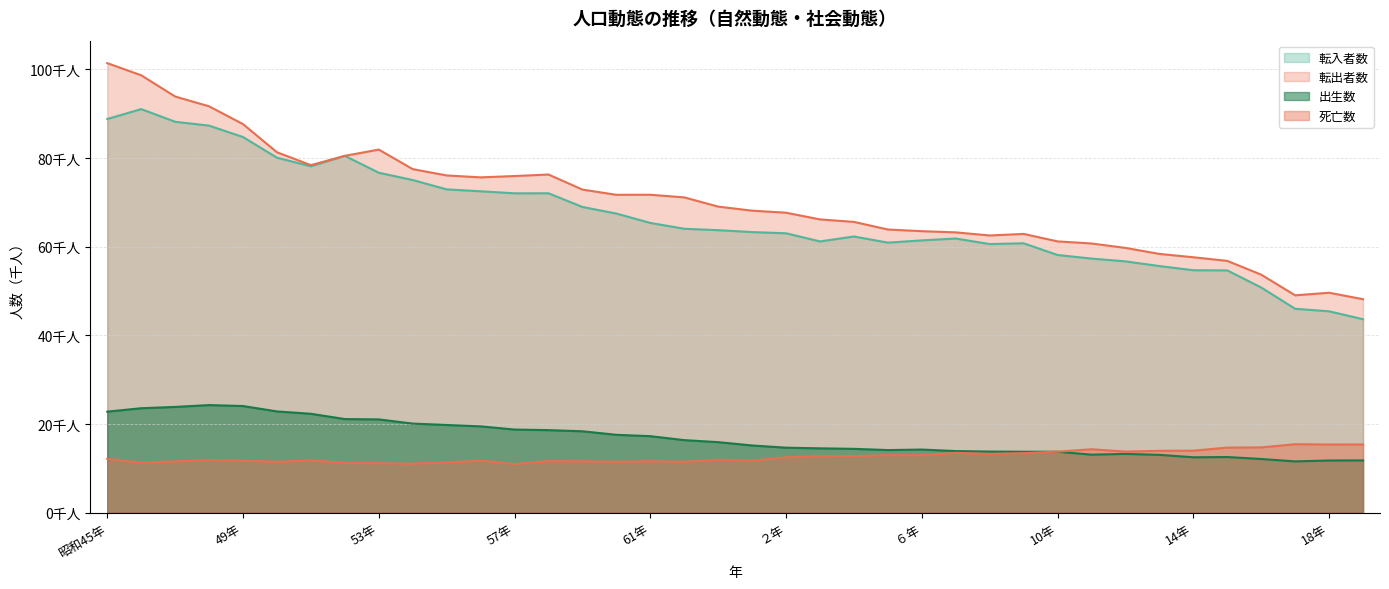

What is the value of the 転入者数 point at the 7th from the left?

78.1